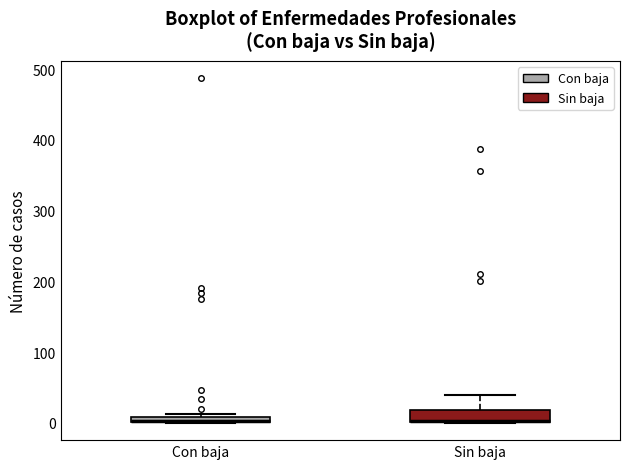

Comparing the boxes themselves (not the whiskers), which one is the tallest?

Sin baja